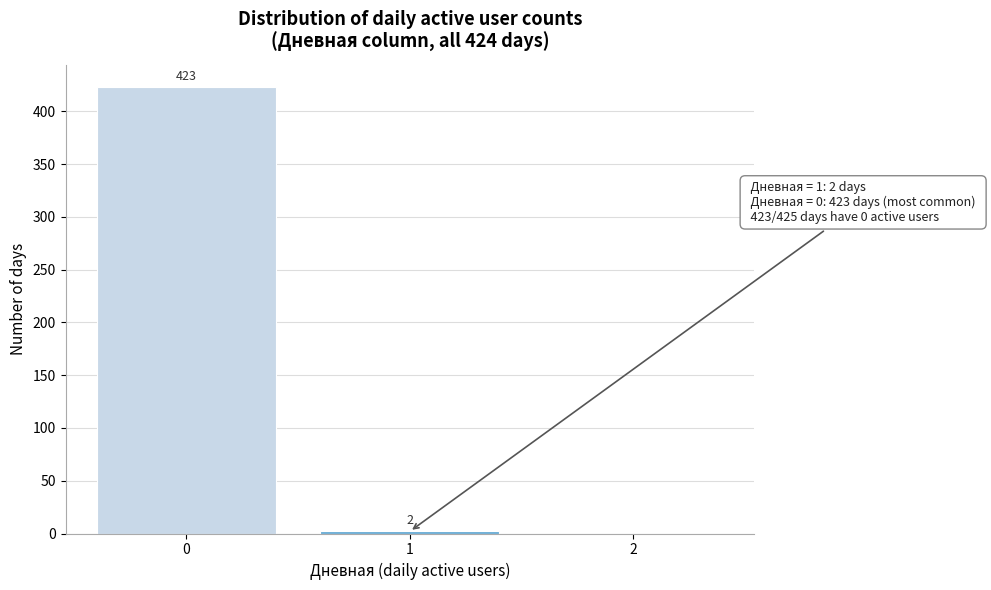

Reading right to left, extract all data points from this chart.

2=0	1=2	0=423